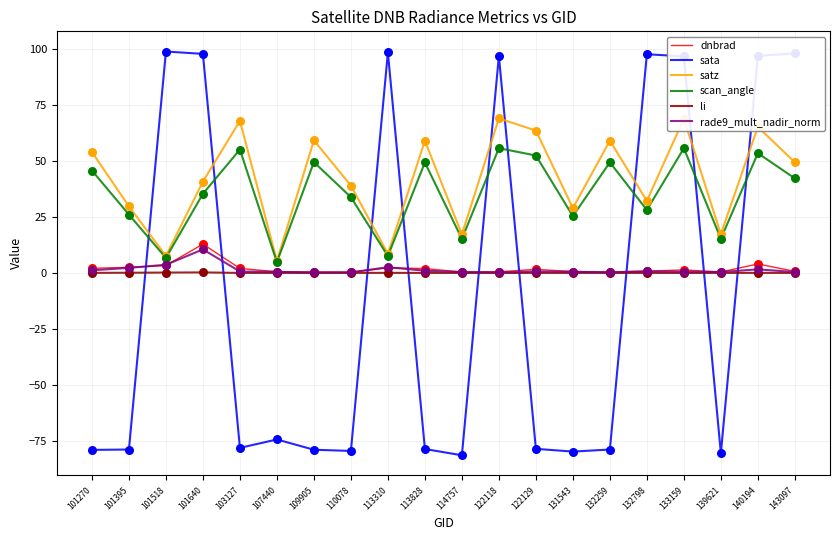

Is the value of sata at 101518 greater than the value of satz at 101270?

Yes